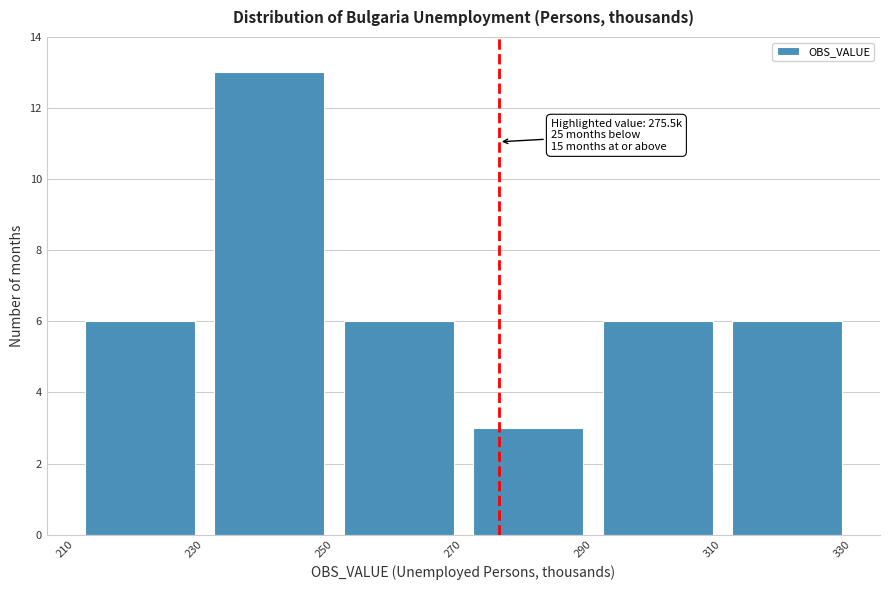

Which range on the x-axis has the tallest bar?

230 to 250